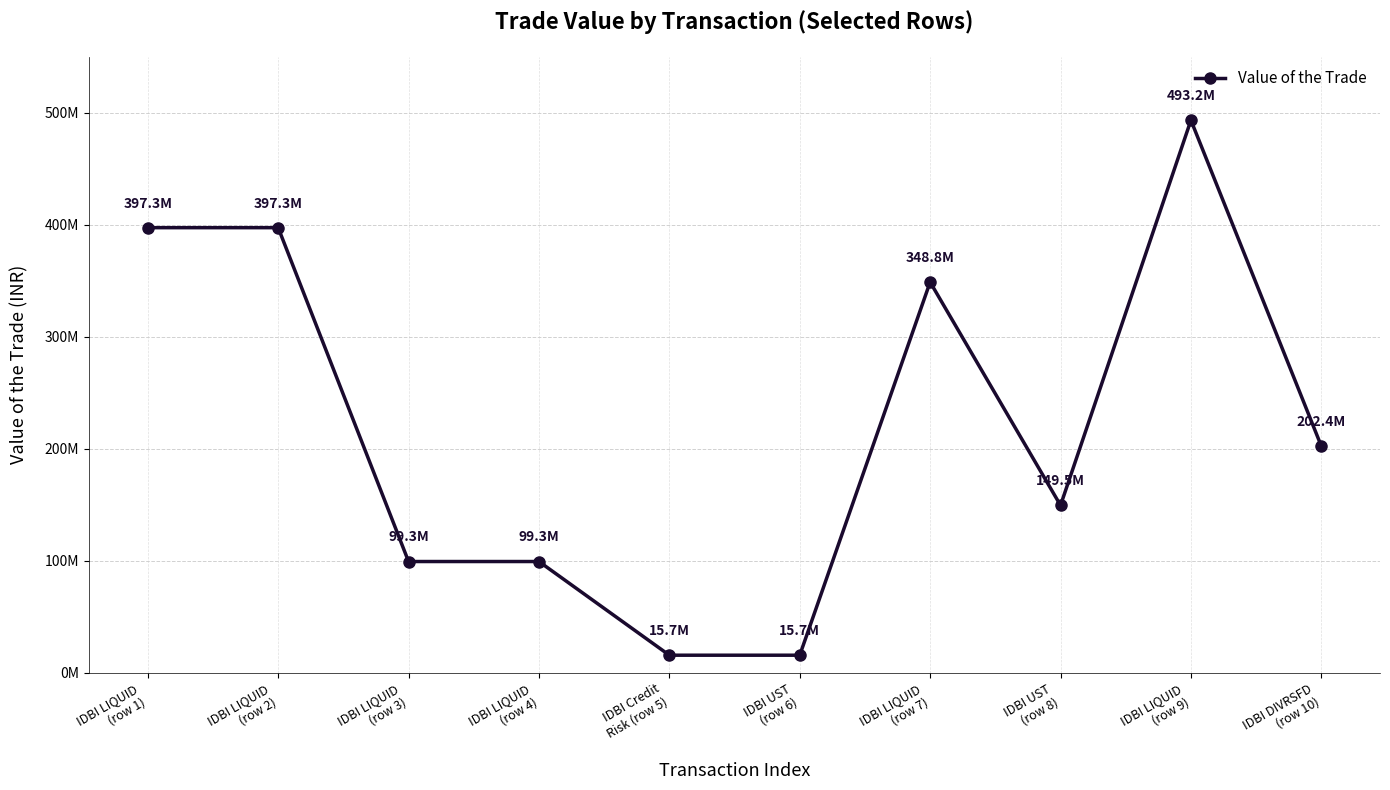

What is the difference between the second highest and minimum values?

381636621.6